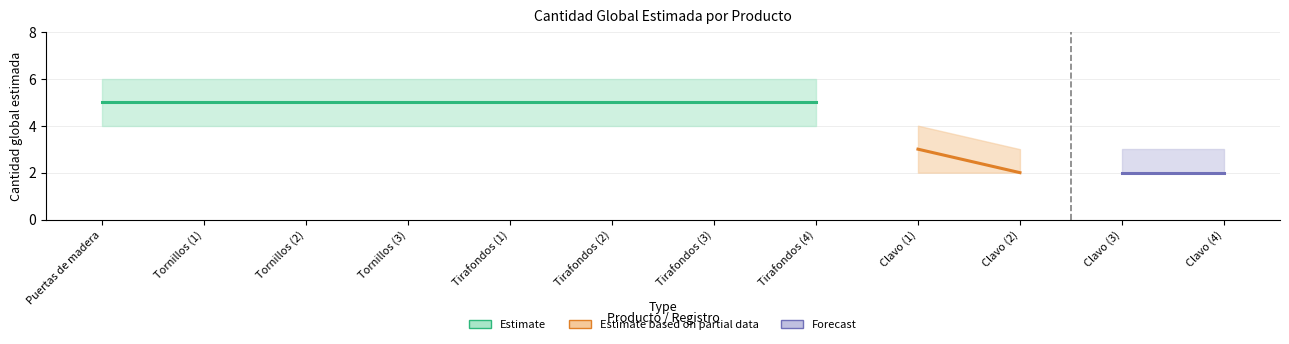

Reading right to left, list all the values displayed in this chart.

lower_bound: 31162001=2	31162001=2	31162001=2	31162001=2	31161608=4	31161608=4	31161608=4	31161608=4	31161508=4	31161508=4	31161508=4	30171504=4
mid: 31162001=2	31162001=2	31162001=2	31162001=3	31161608=5	31161608=5	31161608=5	31161608=5	31161508=5	31161508=5	31161508=5	30171504=5
upper_bound: 31162001=3	31162001=3	31162001=3	31162001=4	31161608=6	31161608=6	31161608=6	31161608=6	31161508=6	31161508=6	31161508=6	30171504=6